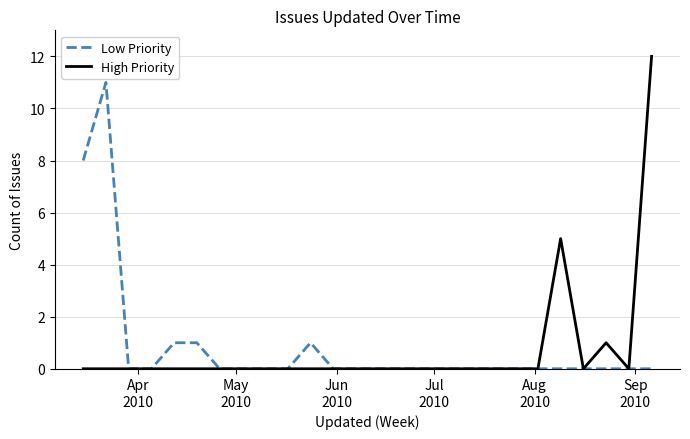

What is the highest value of the Low Priority series?

11